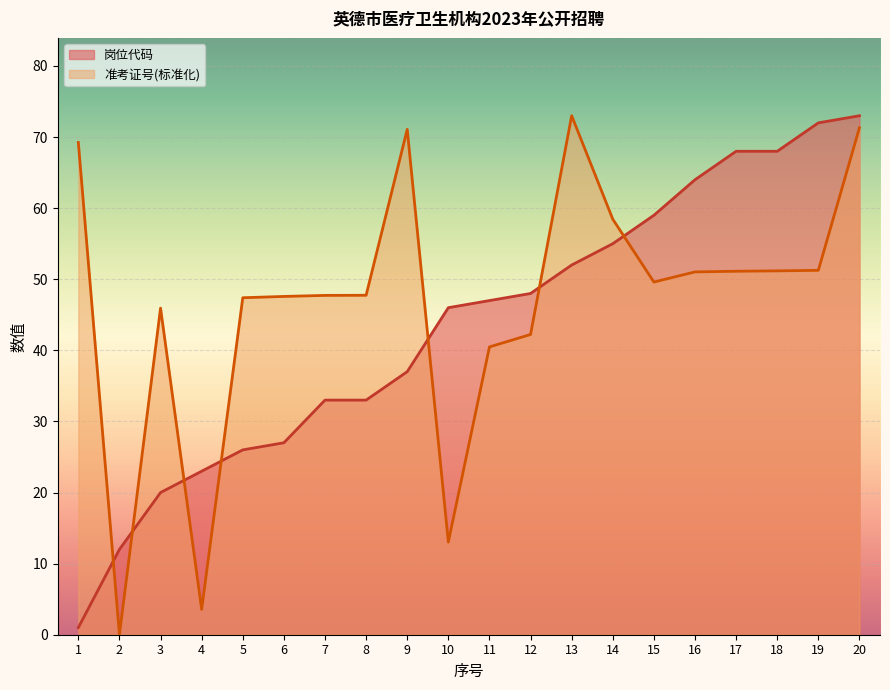

How many data points does each series have?

20